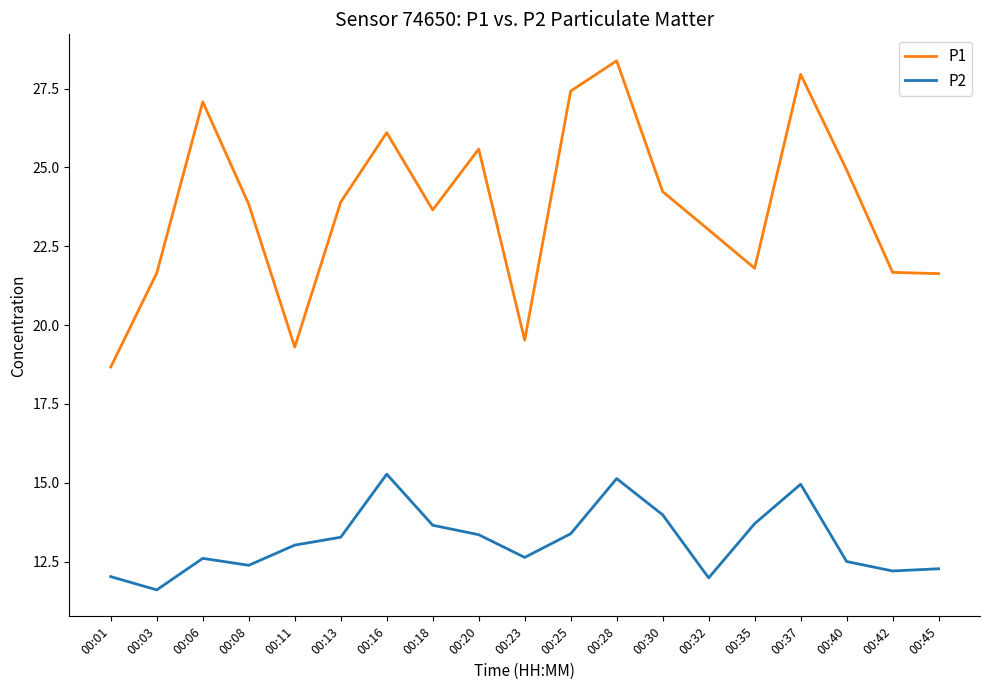

What is the approximate value of P2 at 00:18?

13.7